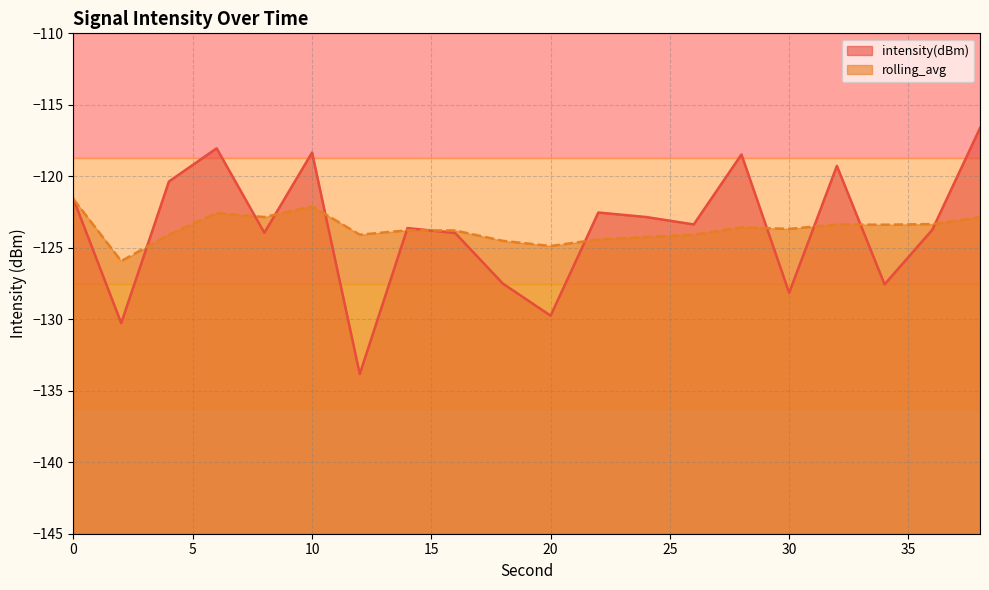

Which has a higher value, 30 or 36?

36